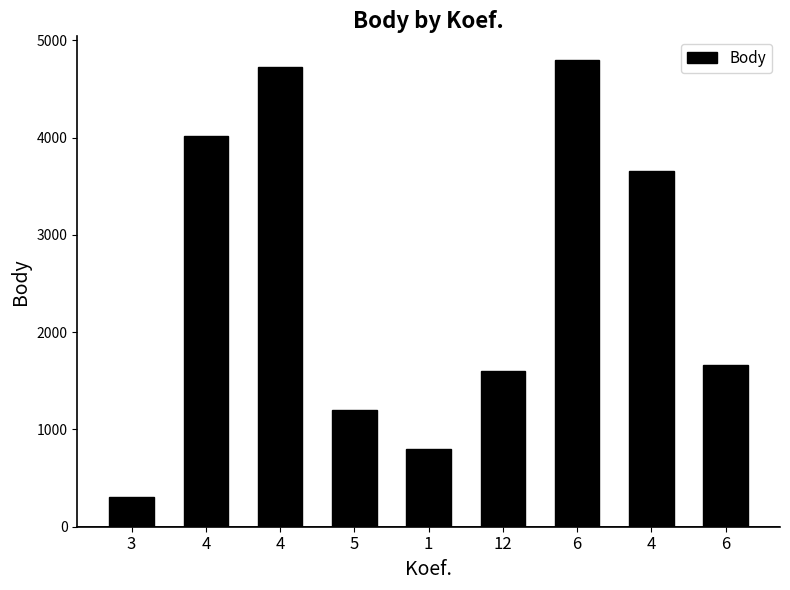

What is the label of the 5th bar from the right?

1